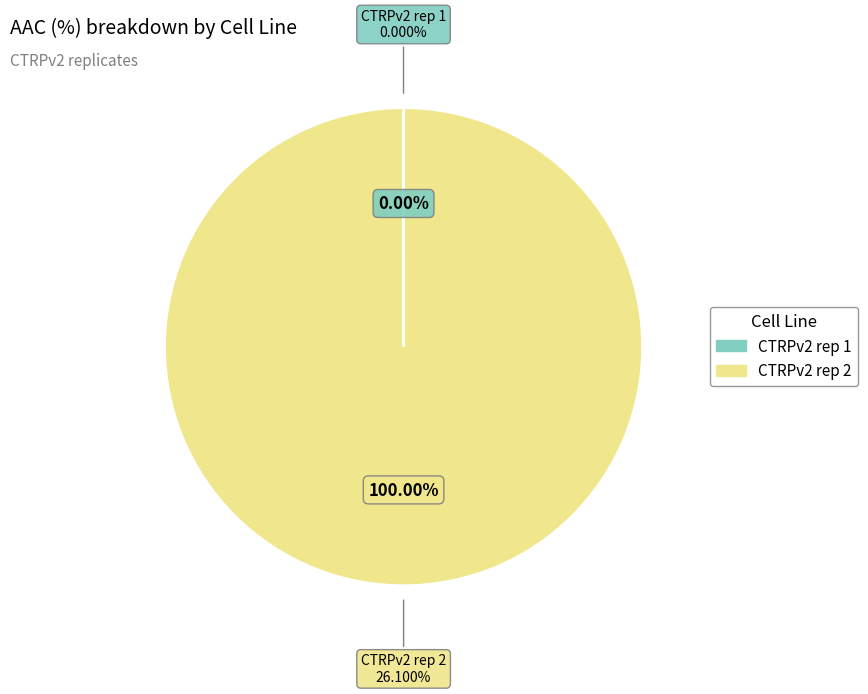

How many segments does this pie chart have?

2